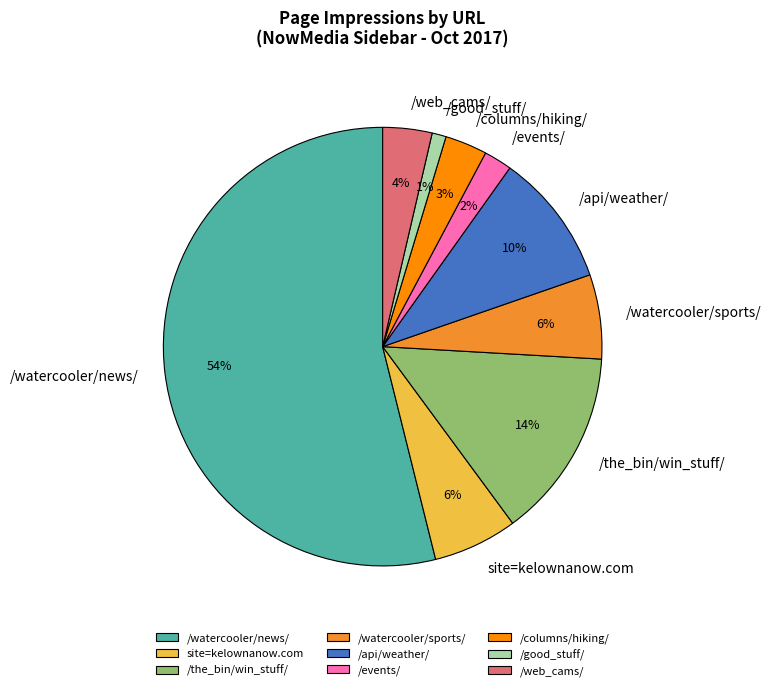

To the nearest percent, what is the average slice percentage?

11%